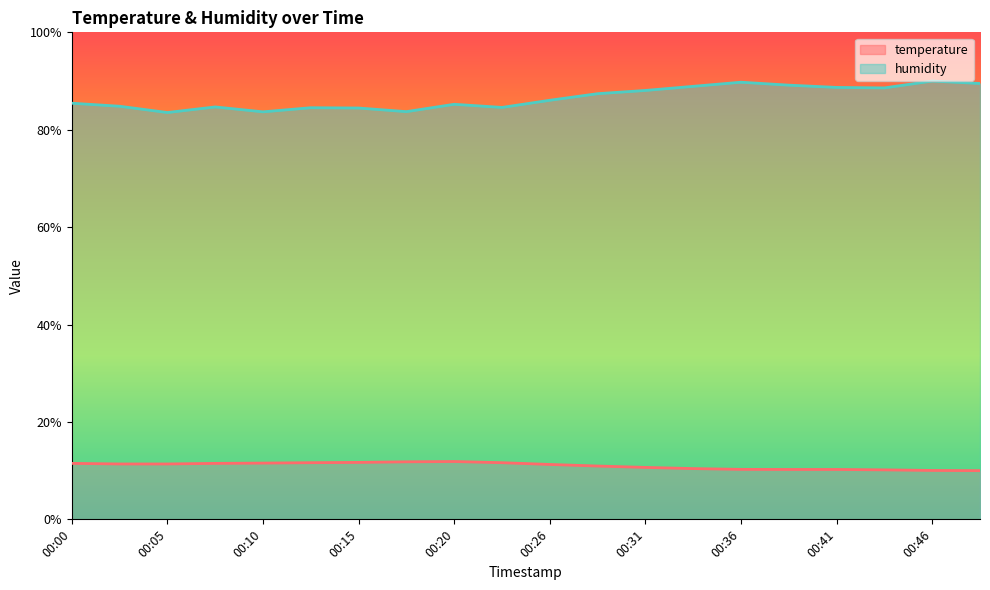

What is the total value across all series at 00:46?

100.0